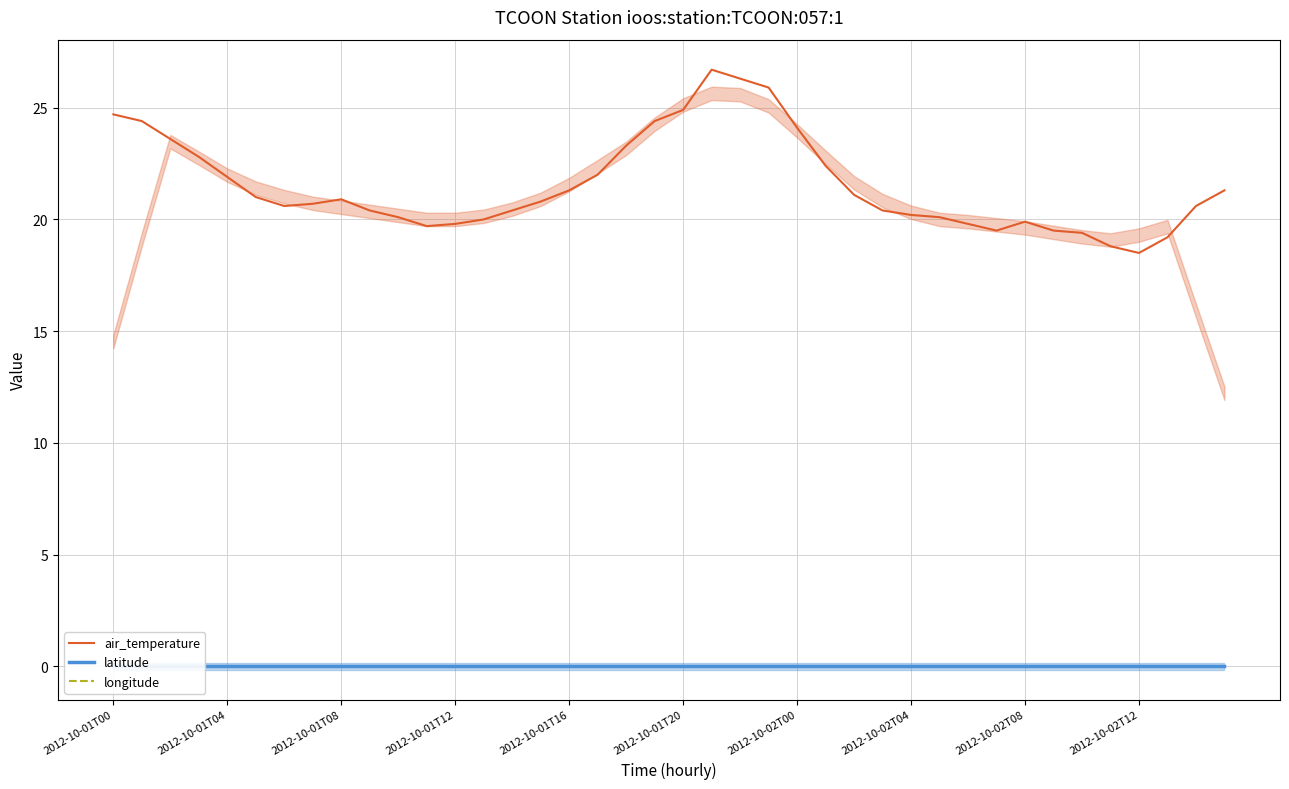

Which series has the widest spread of values?

air_temperature